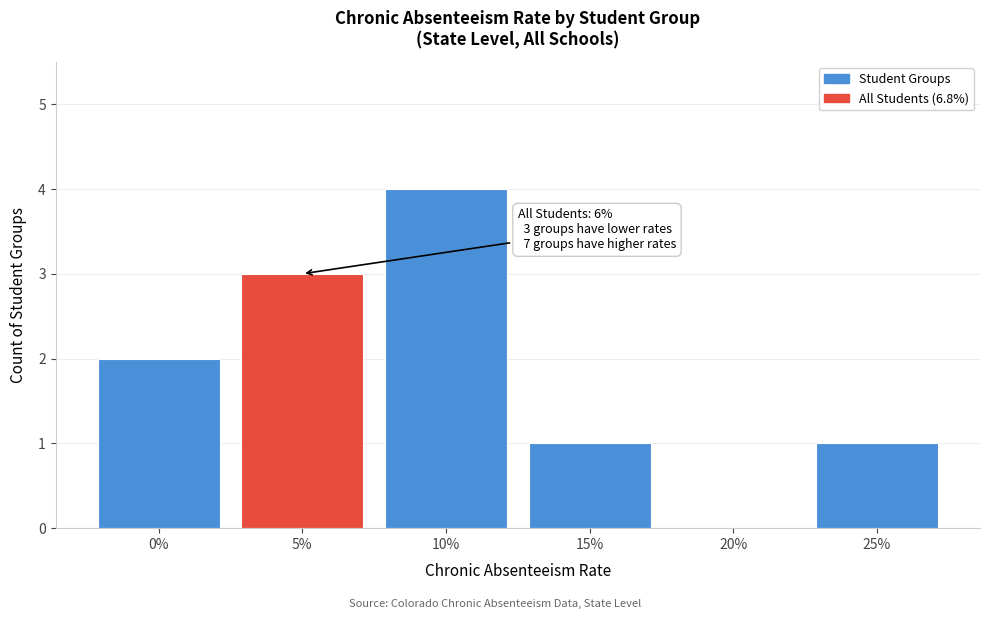

Reading right to left, list all the values displayed in this chart.

25%=1	20%=0	15%=1	10%=4	5%=3	0%=2